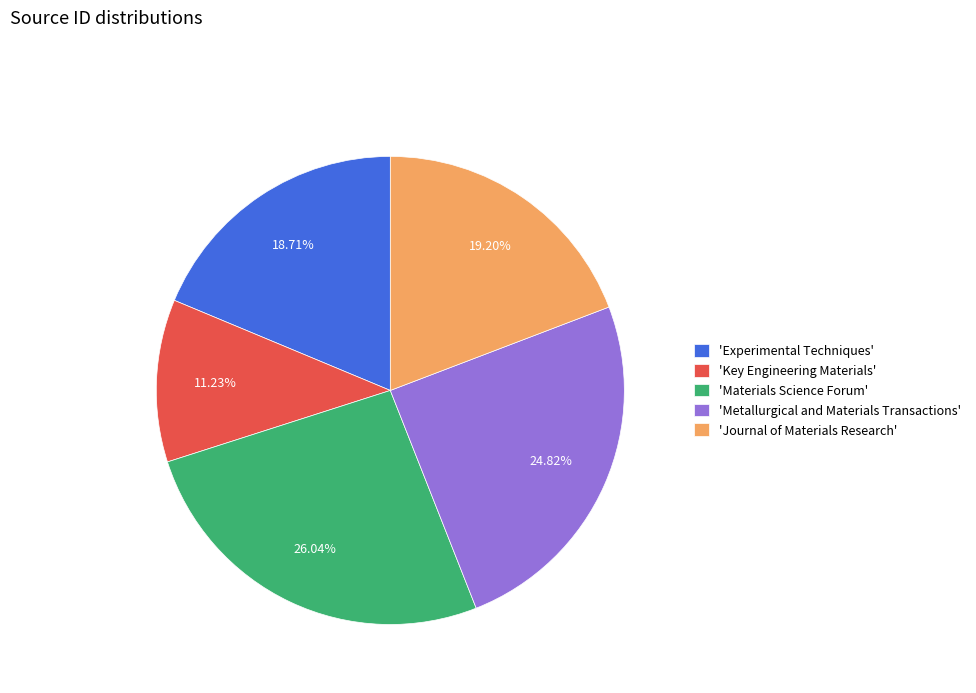

Combined, do 'Key Engineering Materials' and 'Experimental Techniques' account for over 50%?

No